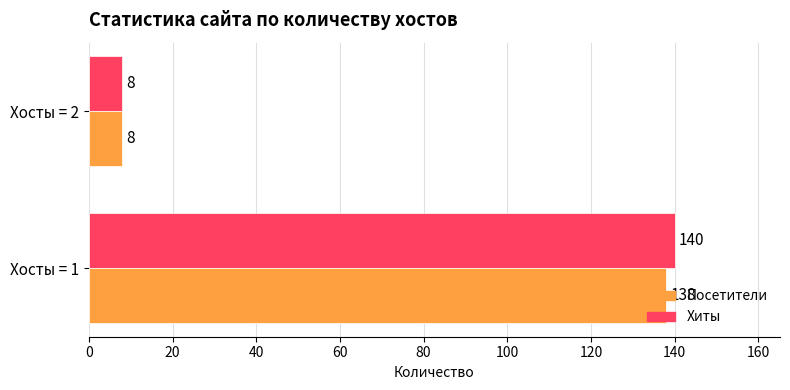

What are all the series names shown in the legend?

Посетители, Хиты